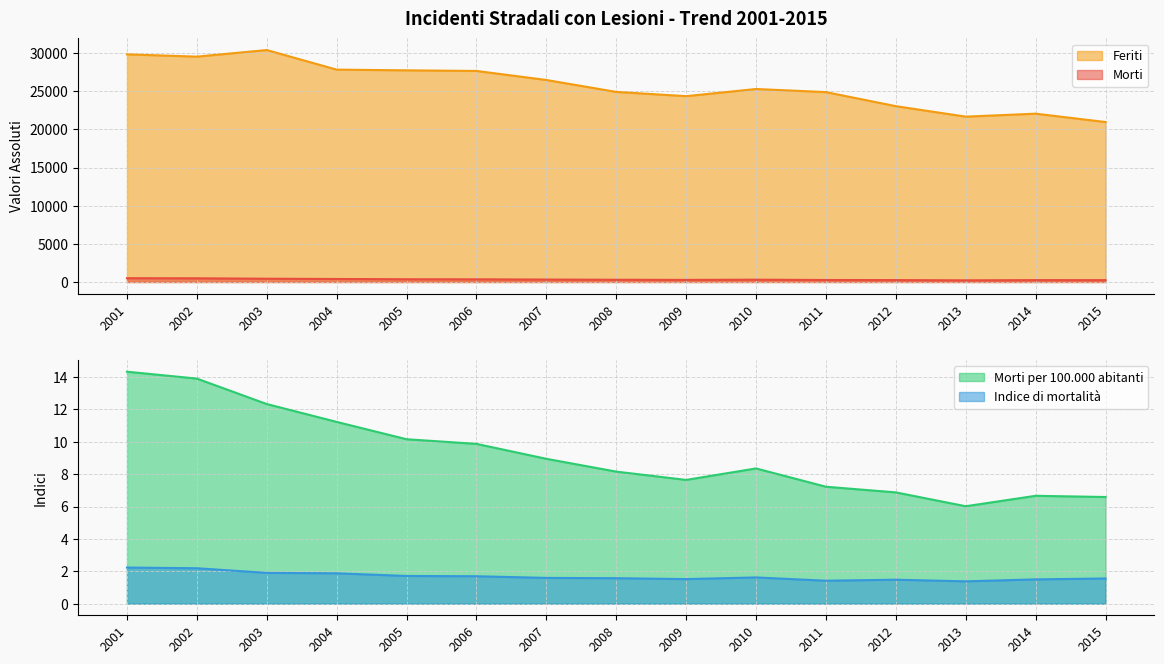

How many categories are shown in the chart?

15